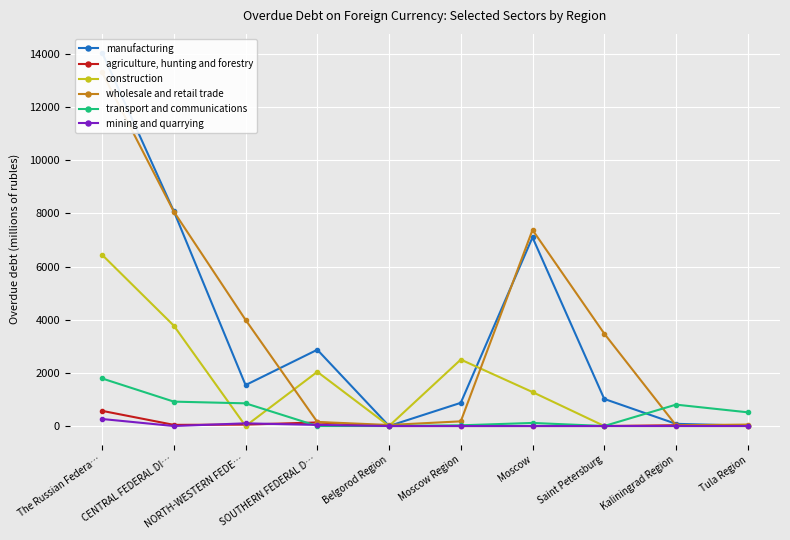

At which label does manufacturing reach its peak?

The Russian Federa…